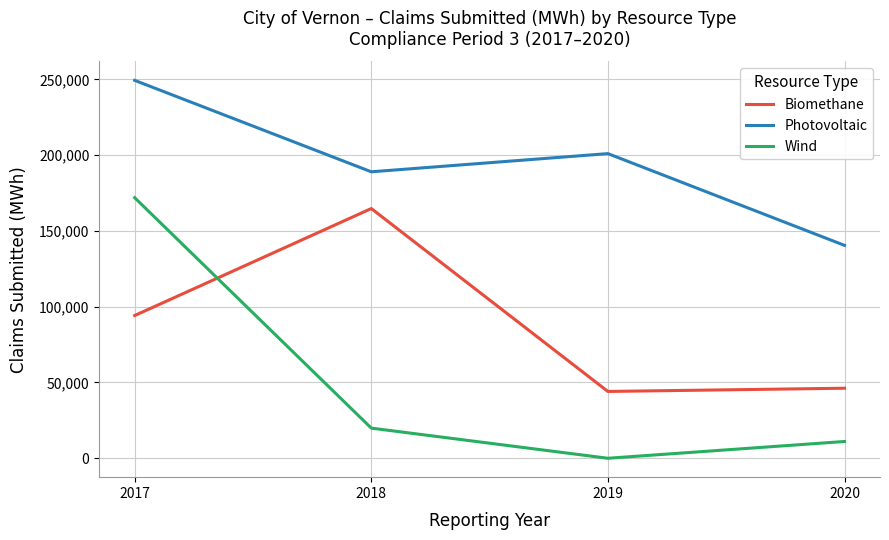

At which label does Photovoltaic first exceed 201004?

2017